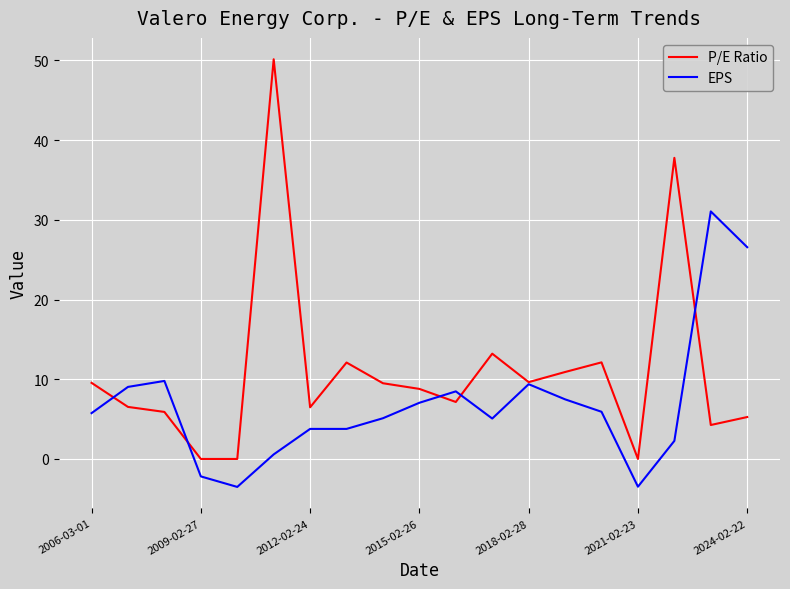

Which series has the largest total across all categories?

P/E Ratio